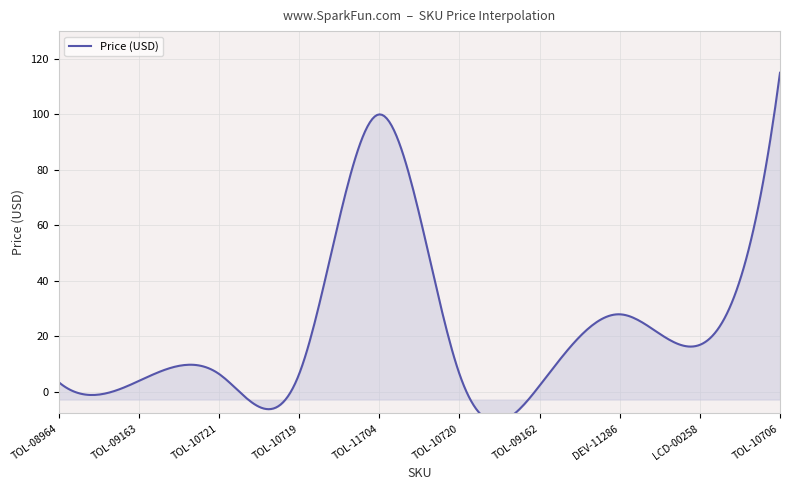

What is the ratio of the value at TOL-10720 to the value at LCD-00258?

0.4